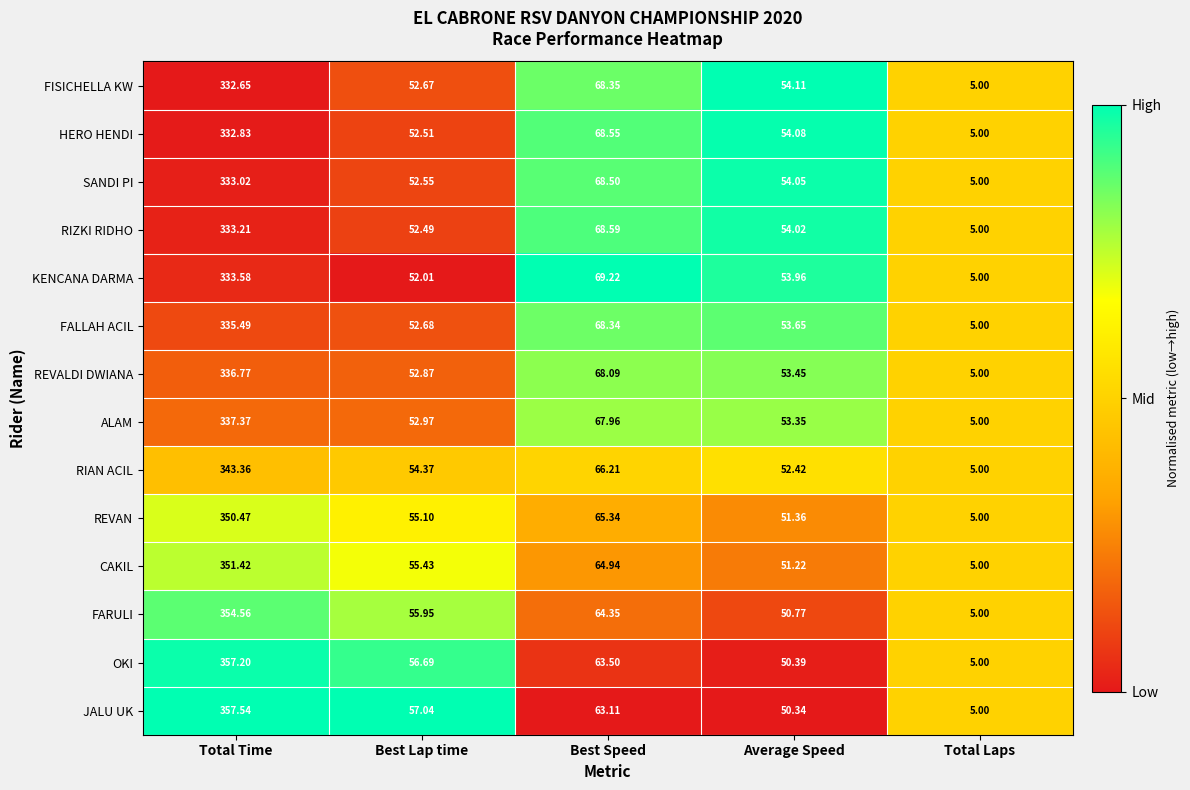

At Total Time, list the series in order from largest to smallest.

JALU UK, OKI, FARULI, CAKIL, REVAN, RIAN ACIL, ALAM, REVALDI DWIANA, FALLAH ACIL, KENCANA DARMA, RIZKI RIDHO, SANDI PI, HERO HENDI, FISICHELLA KW